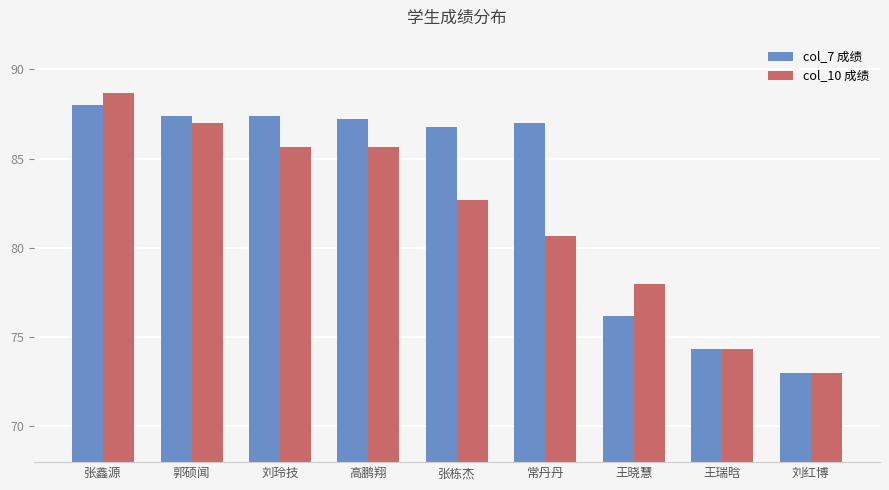

How many bars are there in total?

18